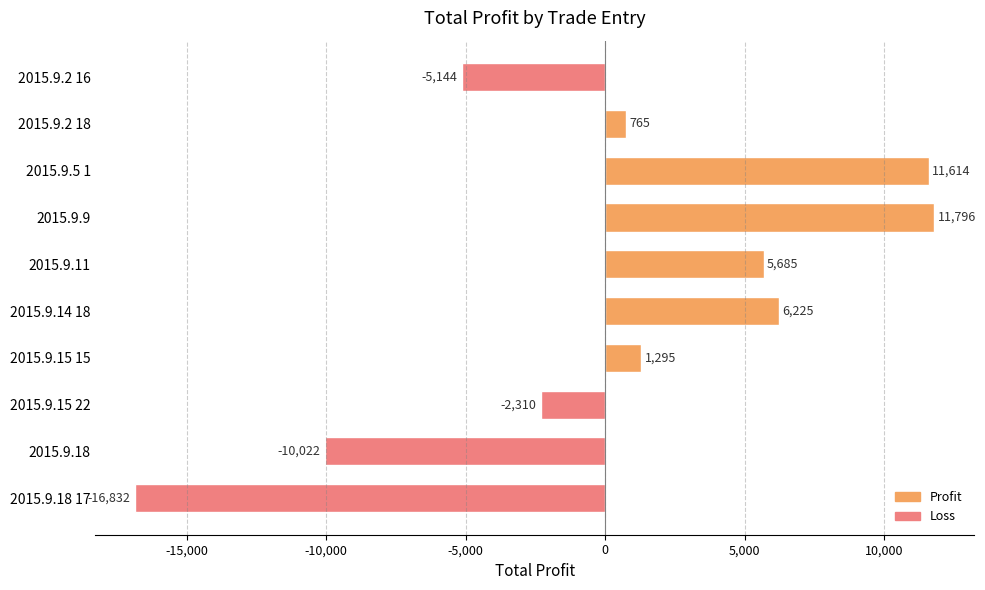

What is the difference between the second highest and minimum values?

28446